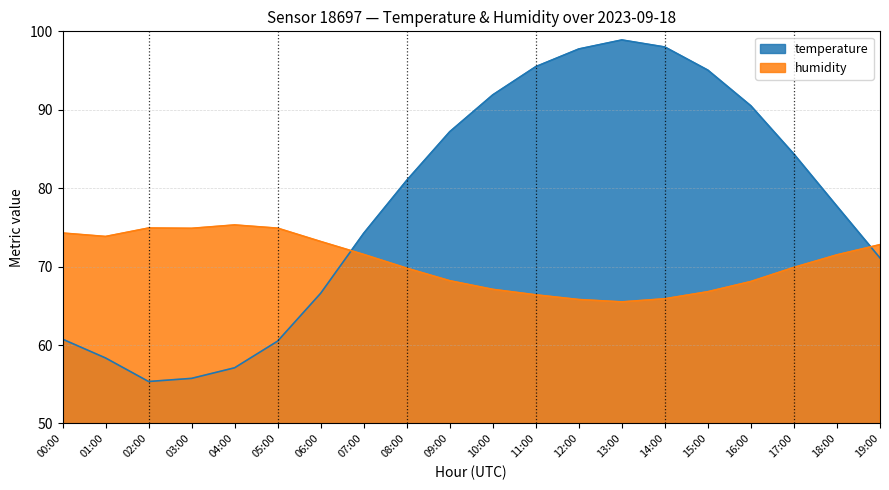

The temperature series shows 95.5 at 11:00. True or false?

True